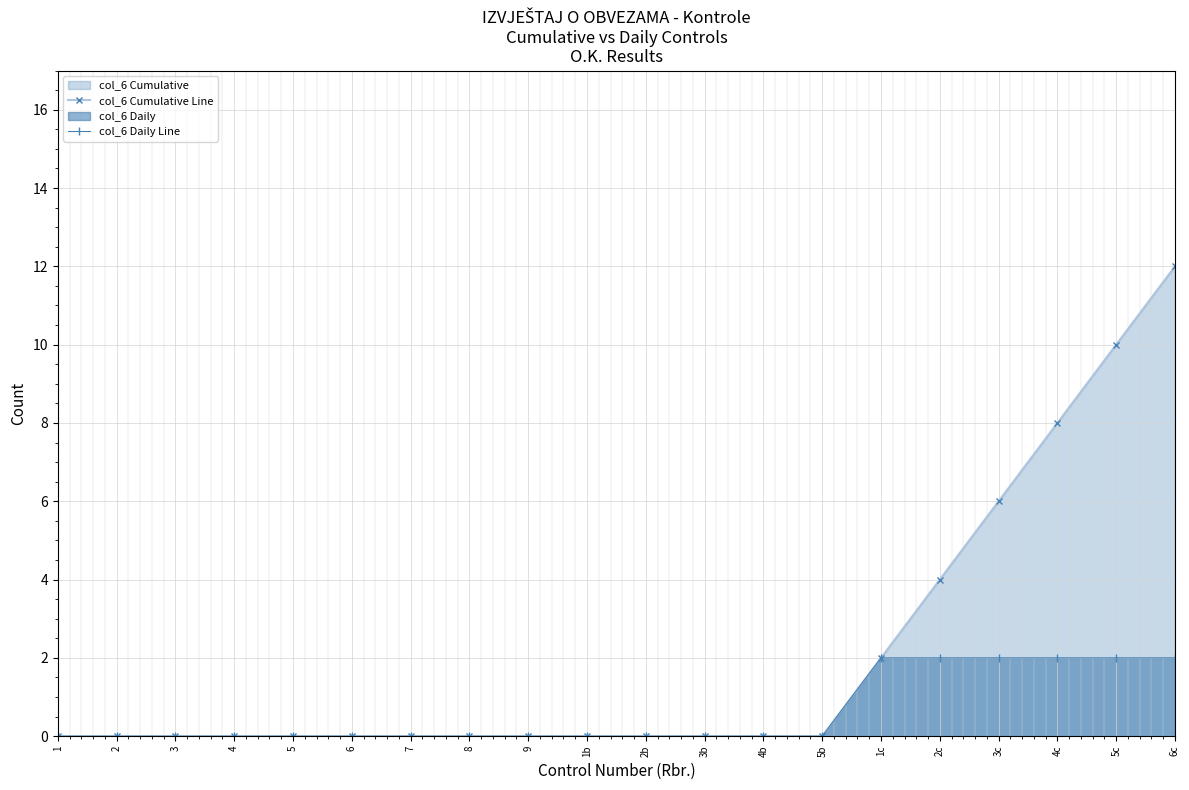

What is the label of the 2nd point from the left?

2